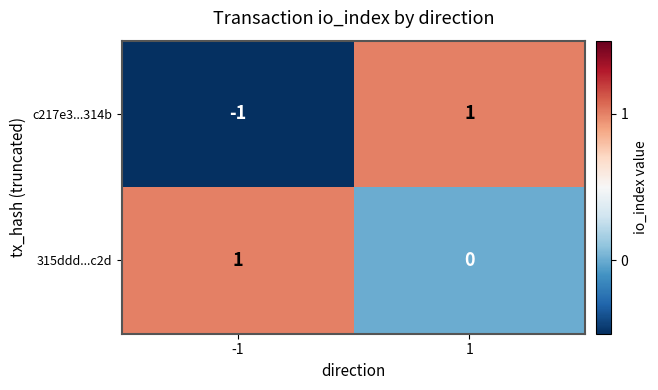

Is the value of c217e3...314b at -1 greater than the value of 315ddd...c2d at 1?

No